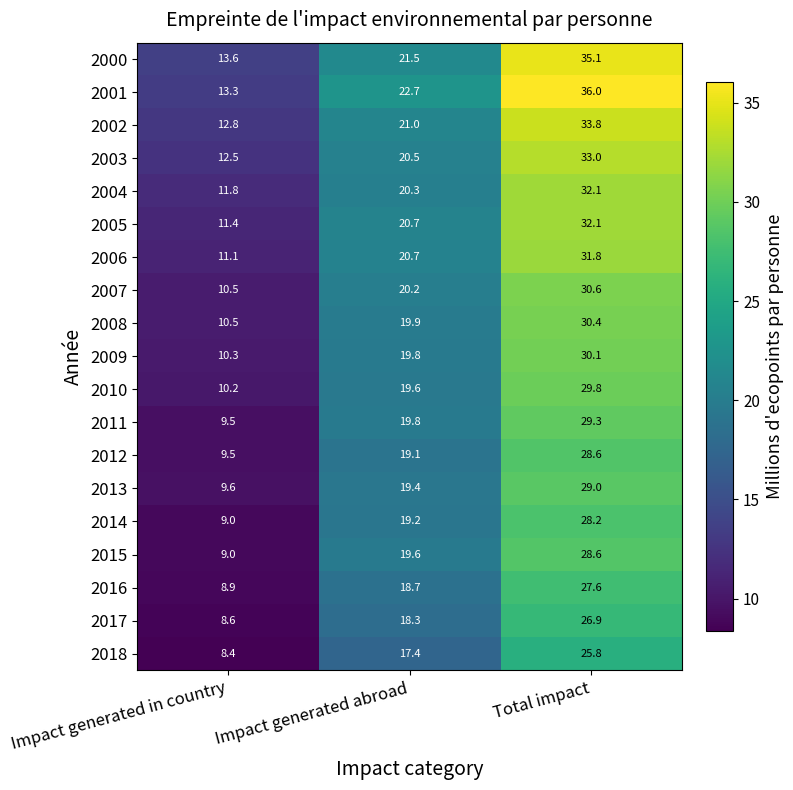

Which series changed the most between Impact generated abroad and Total impact?

2000